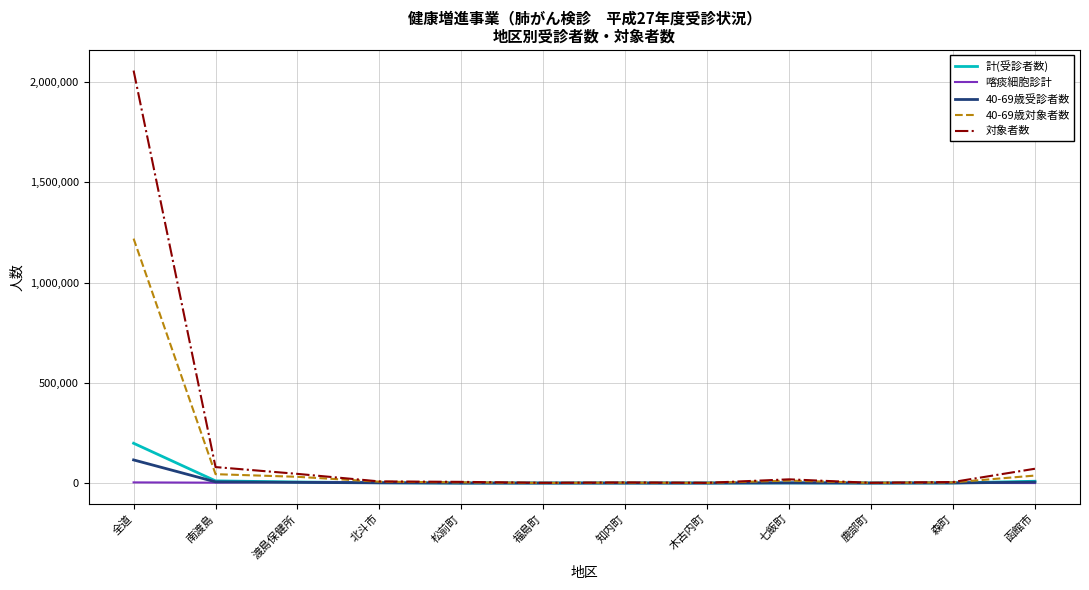

Which label corresponds to the largest value in the chart?

全道